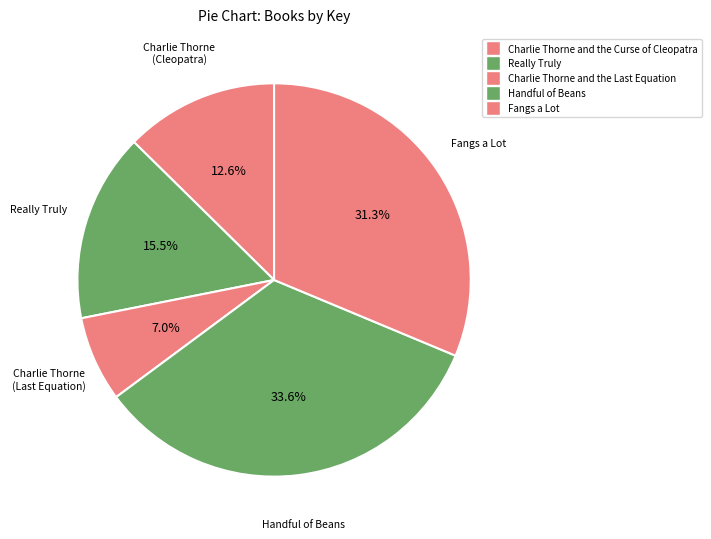

To the nearest percent, what percentage of the pie is Charlie Thorne and the Curse of Cleopatra?

13%